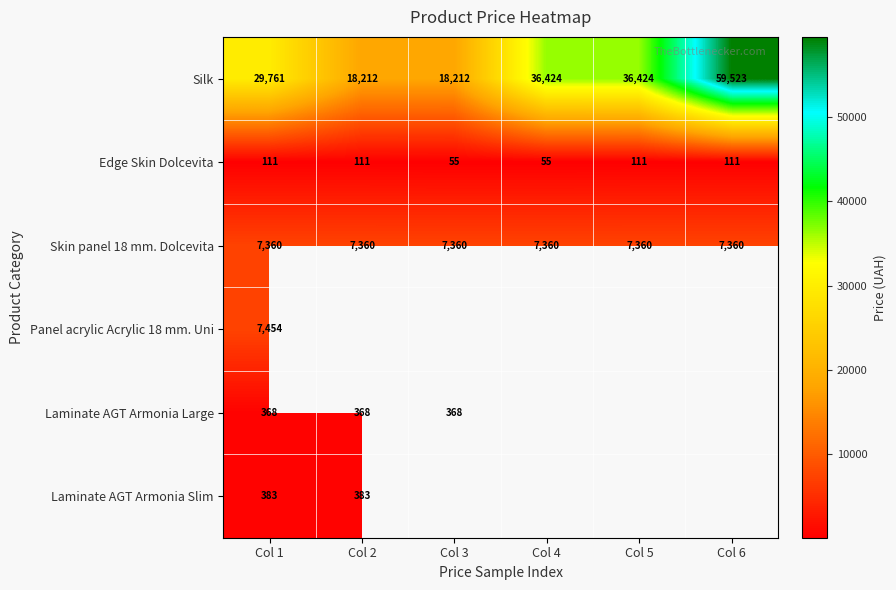

Which category has the highest value across all series?

Col 6